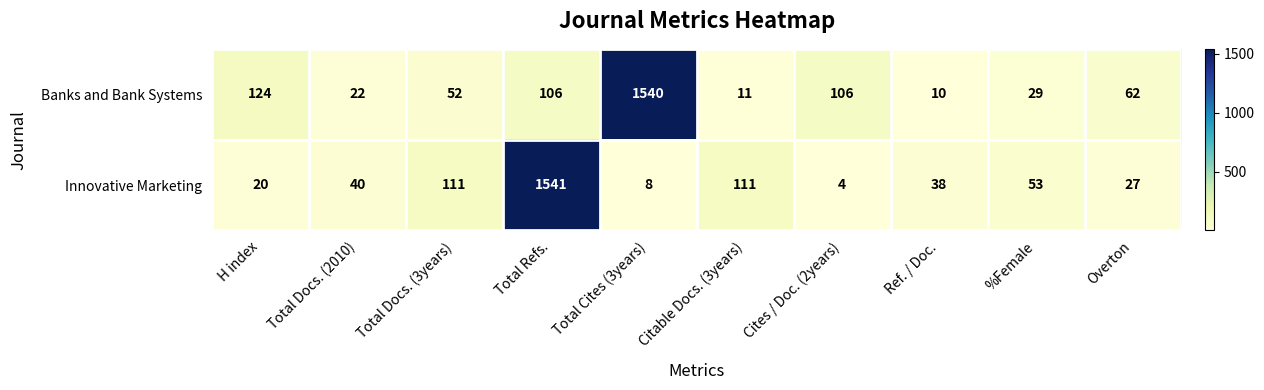

What is the difference between the second highest and second lowest values in the Innovative Marketing series?

103